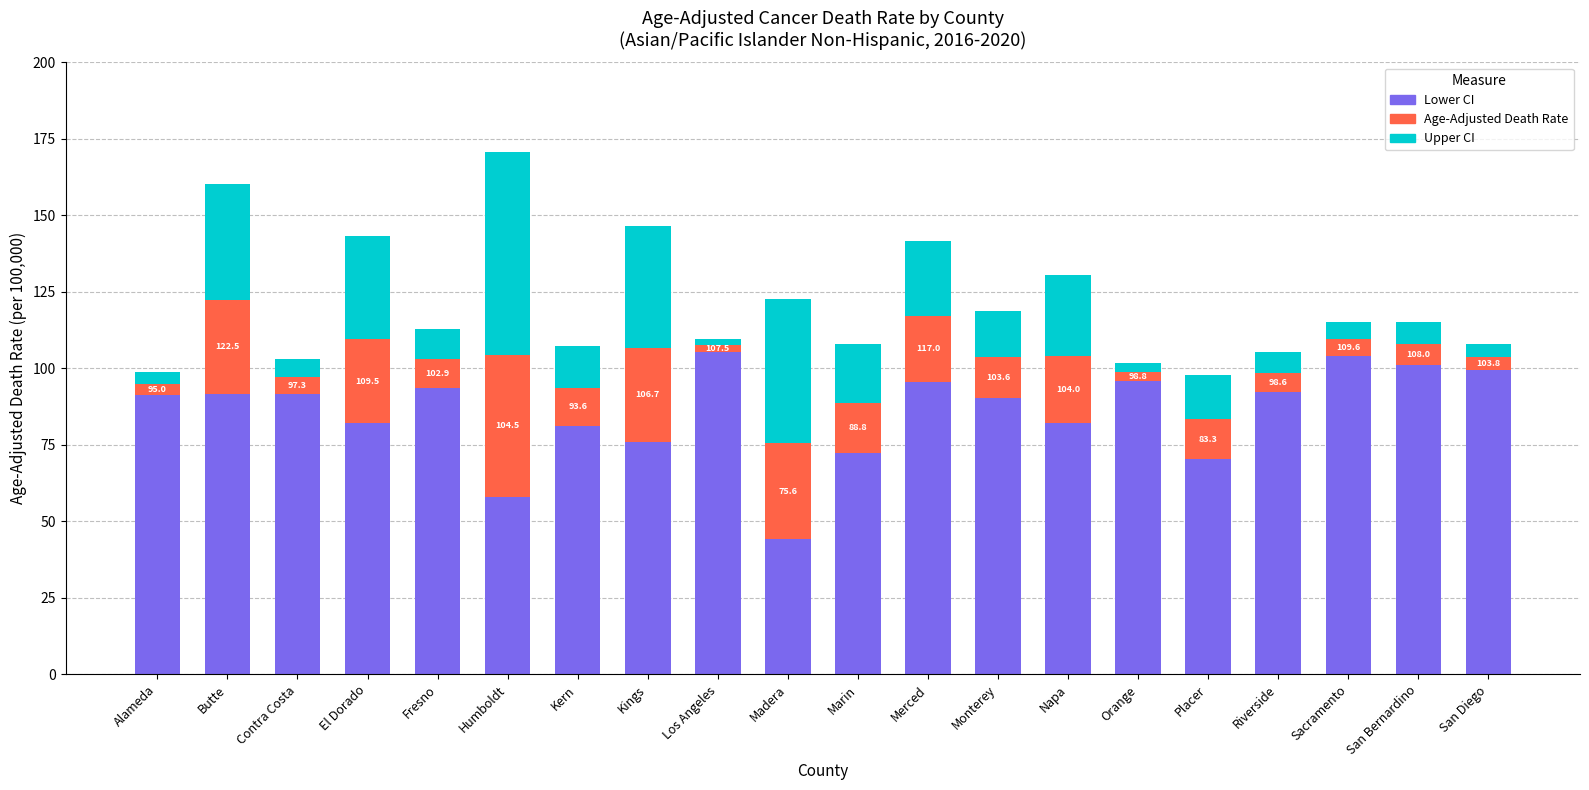

What is the difference between the maximum and minimum values in the Lower CI series?

61.3